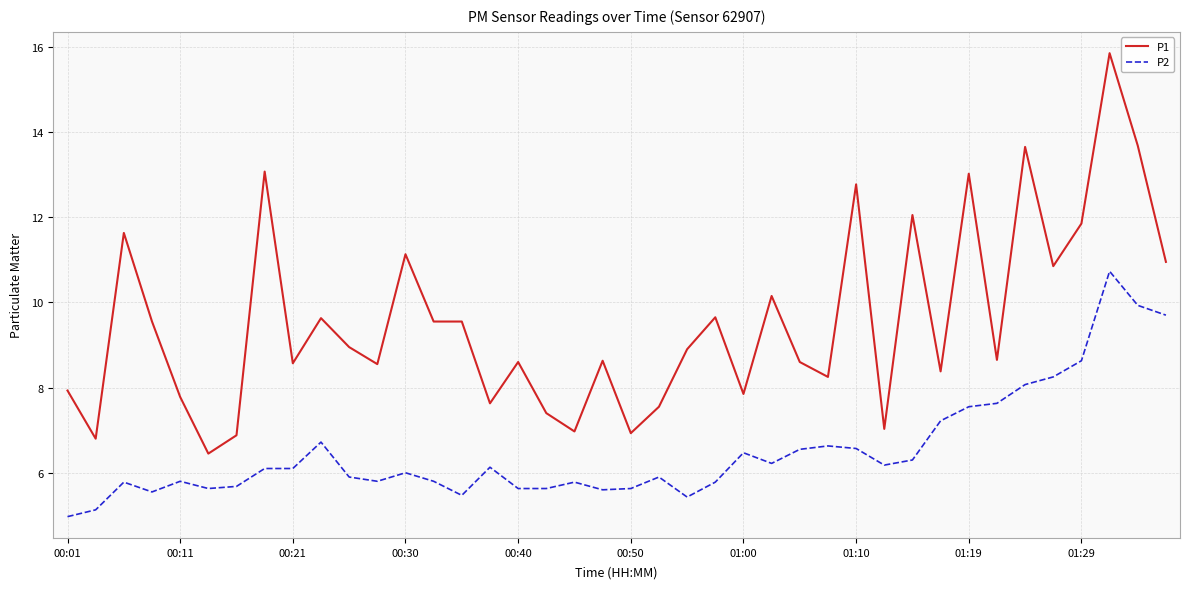

True or false: P1 and P2 intersect in this chart.

False